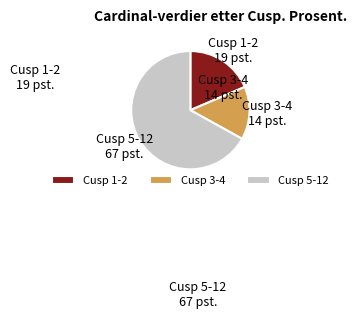

Is there a majority slice in this chart?

Yes